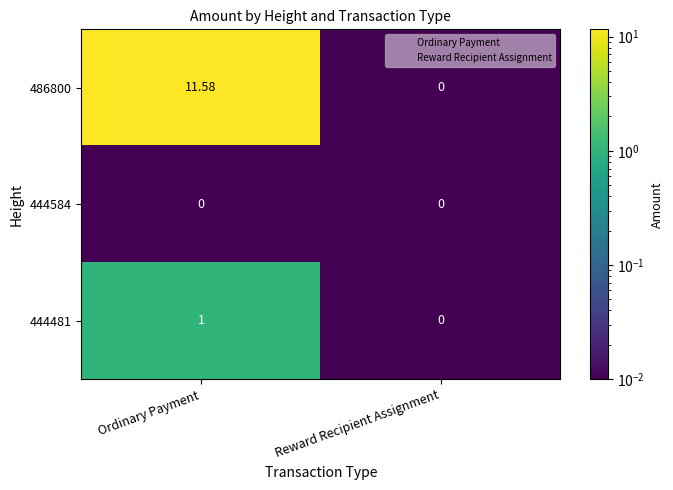

At which label is 444481 closest to 0?

Reward Recipient Assignment